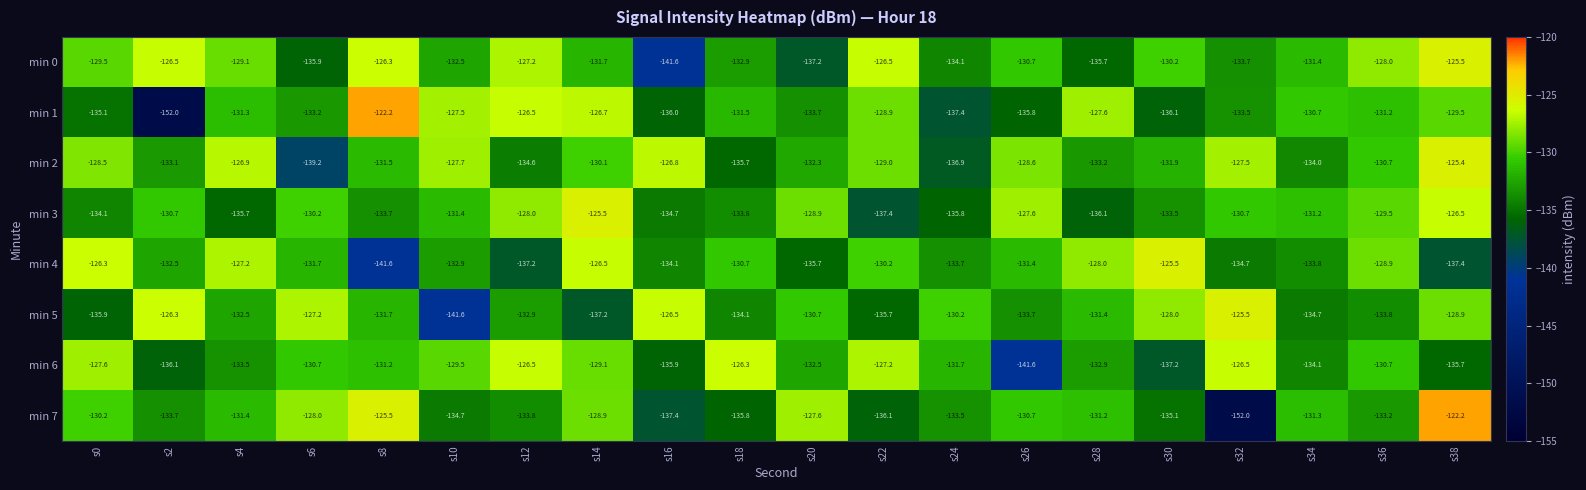

Rank the categories by min 5 value from lowest to highest.

s10, s14, s0, s22, s34, s18, s36, s26, s12, s4, s8, s28, s20, s24, s38, s30, s6, s16, s2, s32